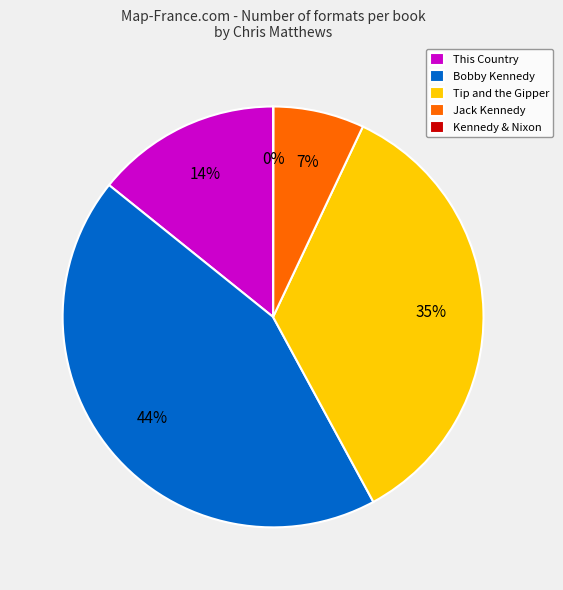

Which slice is the largest?

Bobby Kennedy